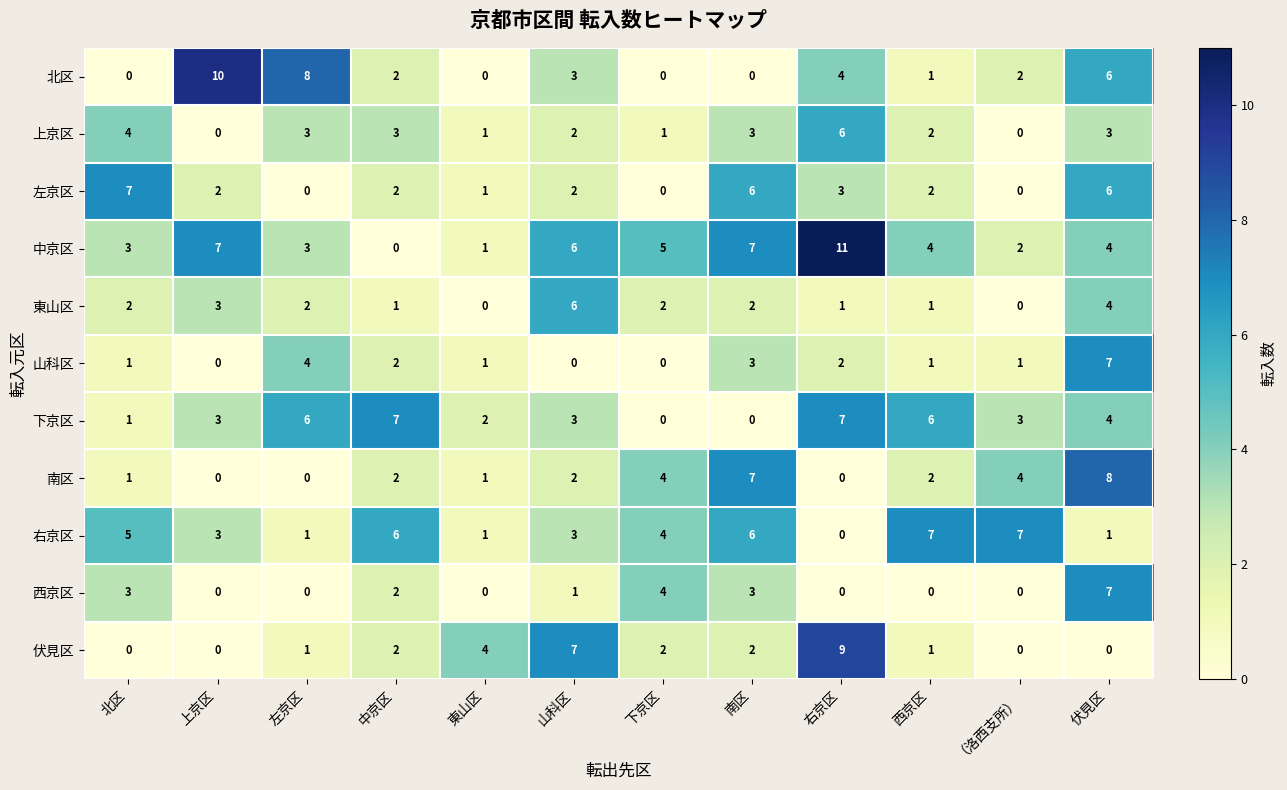

At which category is the sum across all series the highest?

伏見区